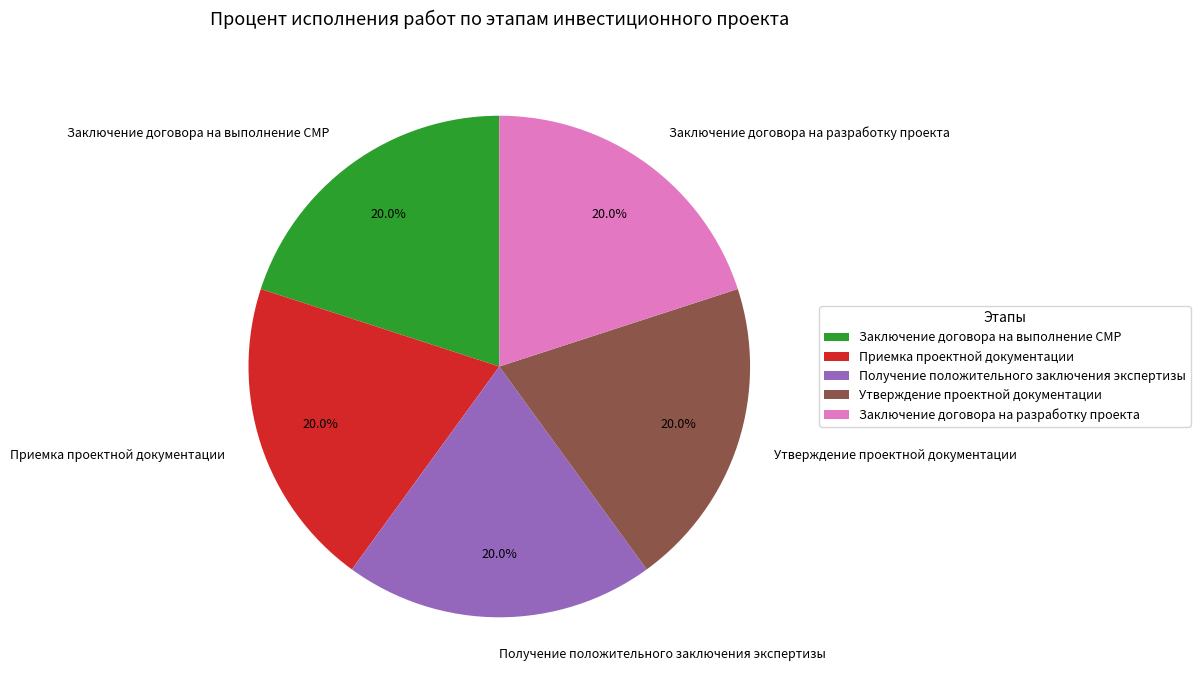

Is there any slice that represents more than half of the pie?

No